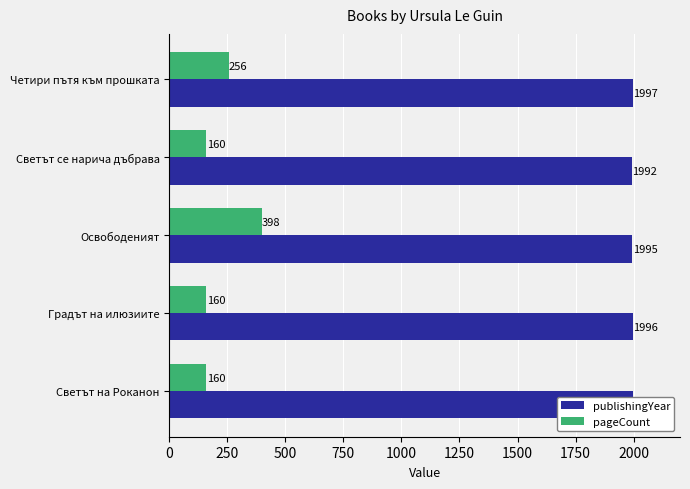

What are all the series names shown in the legend?

publishingYear, pageCount